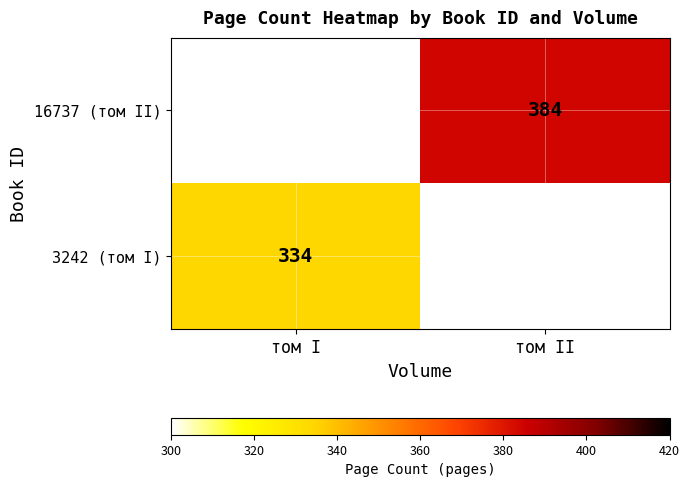

True or false: 3242 (том I) has a value of 334 at том I.

True